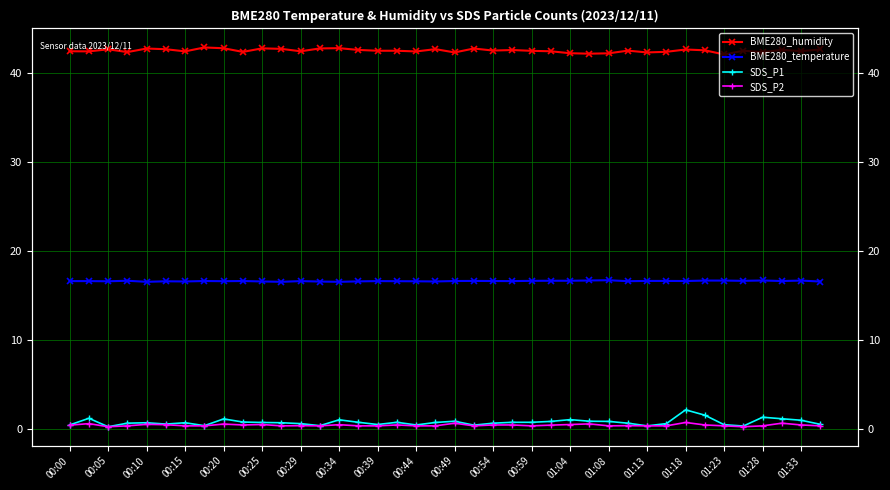

What is the average value of the BME280_temperature series?

16.6